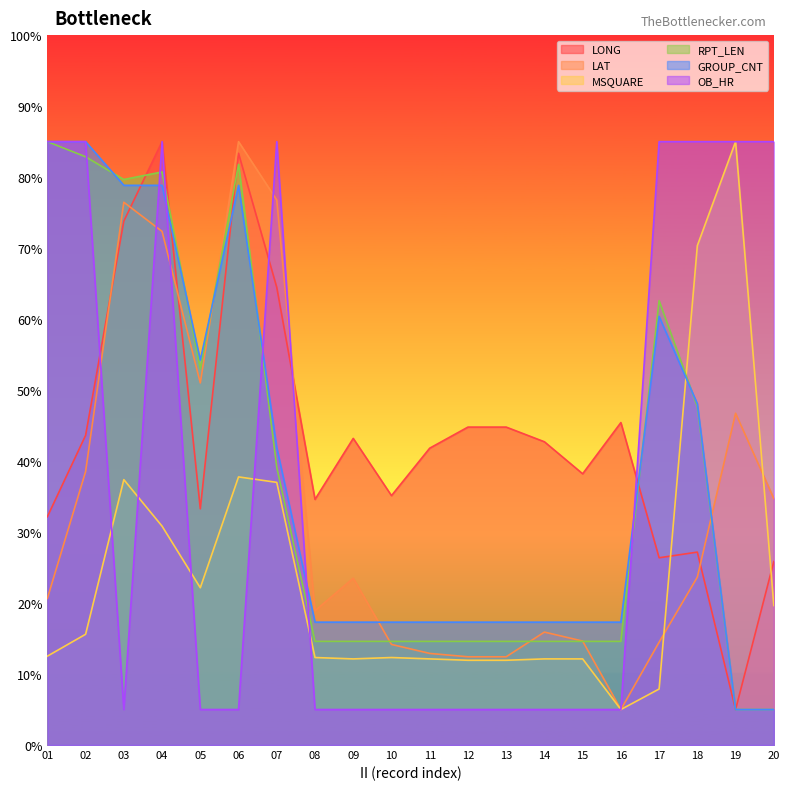

How many lines are shown in the chart?

6